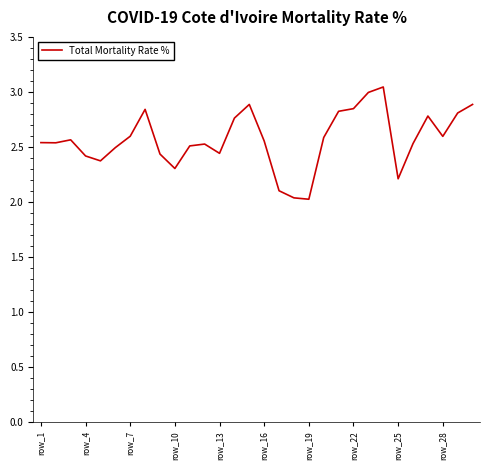

What is the change in value from row_4 to row_22?

+0.4